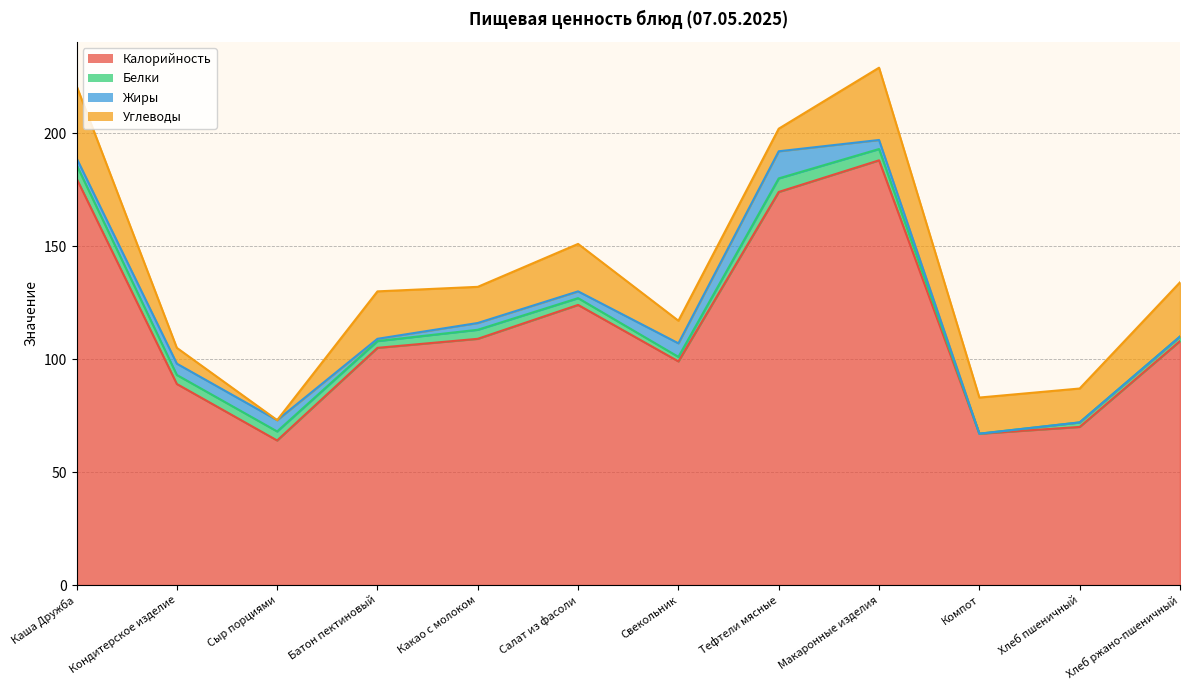

At which category is the sum across all series the highest?

Макаронные изделия